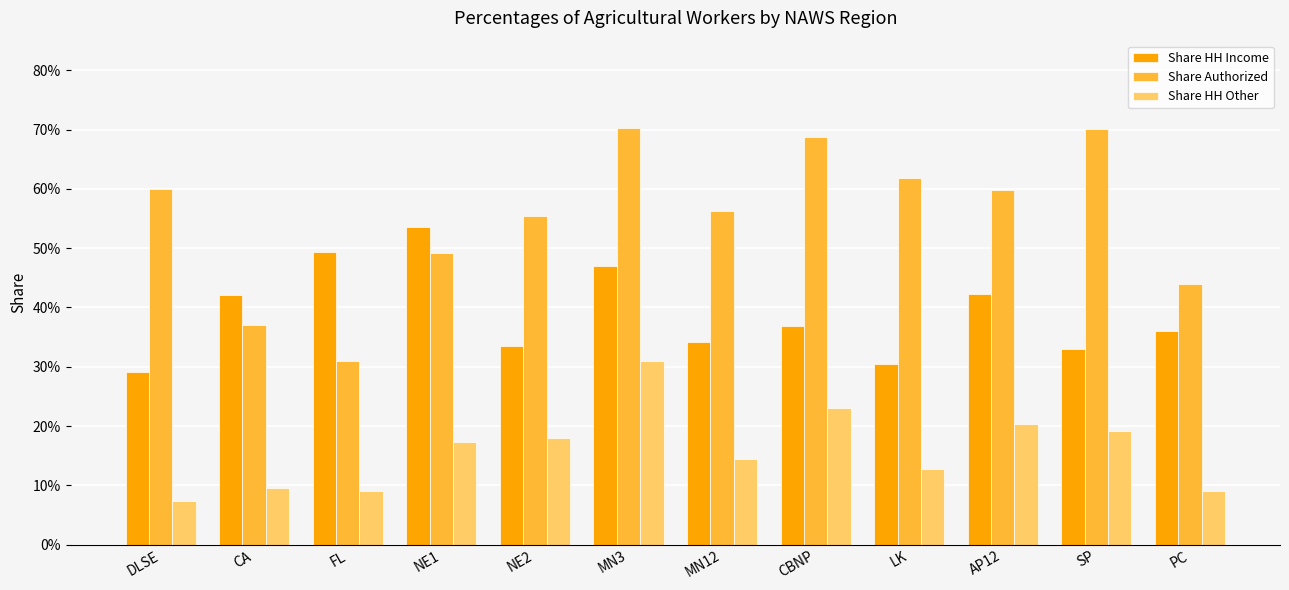

What are all the series names shown in the legend?

Share HH Income, Share Authorized, Share HH Other